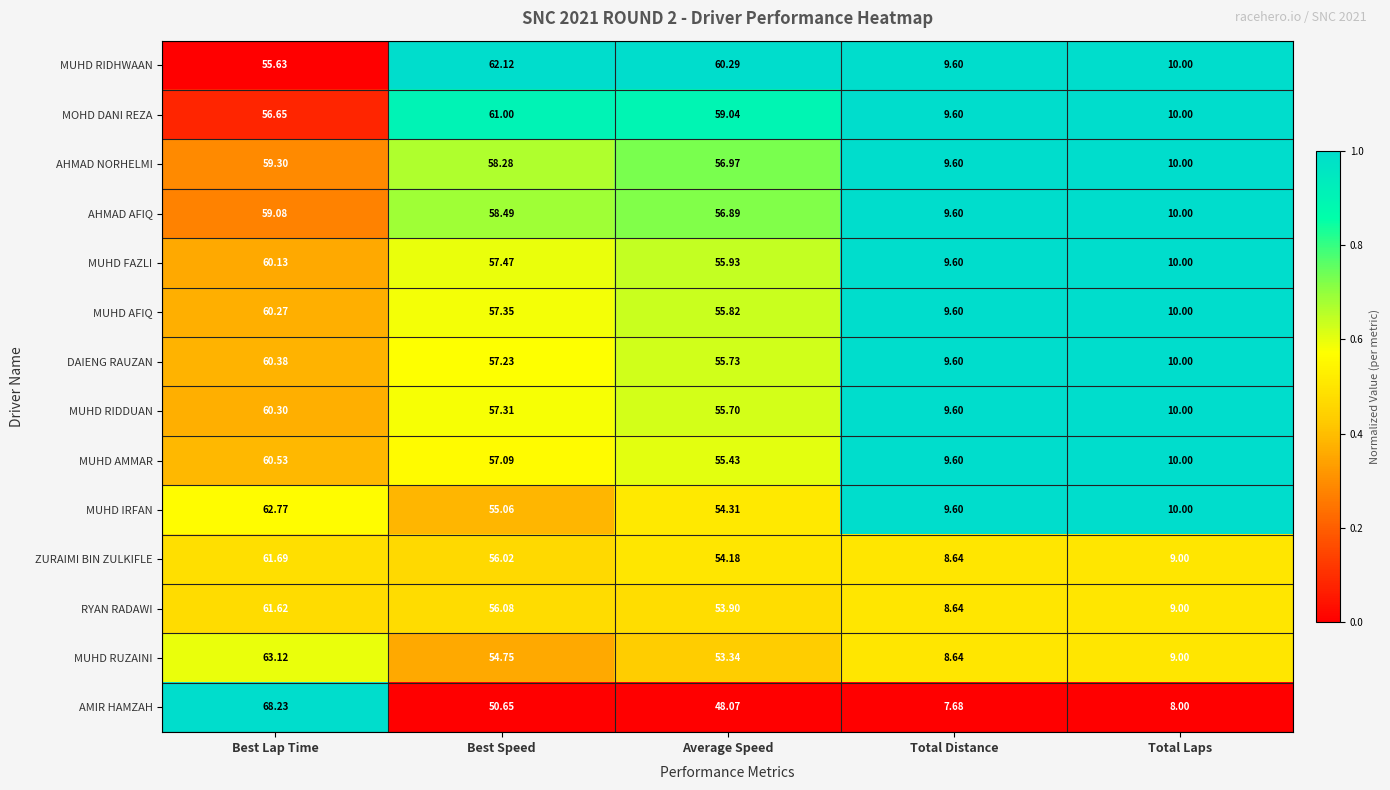

Which series changed the most between Average Speed and Total Laps?

MUHD RIDHWAAN